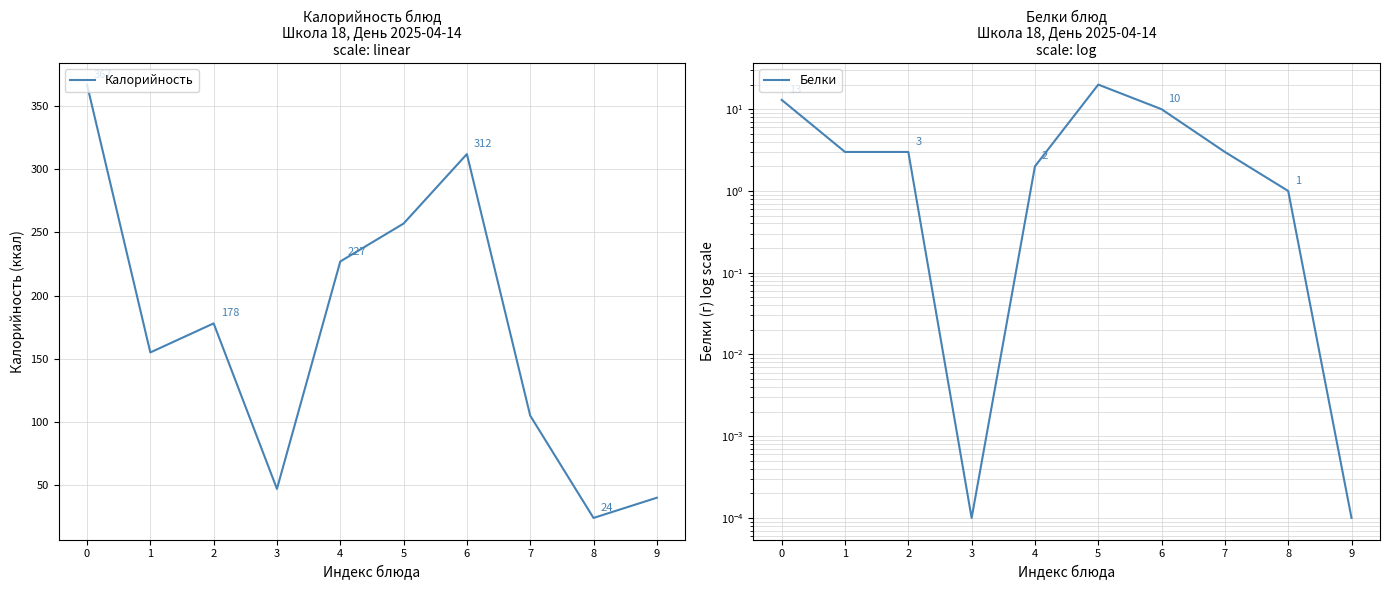

Which series has the largest total across all categories?

Калорийность